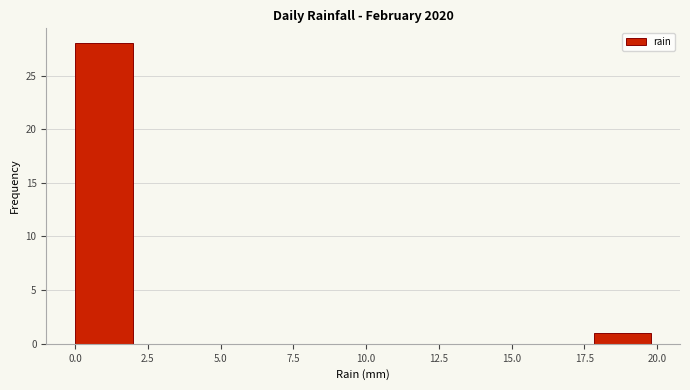

Around what value on the x-axis is the tallest bar? Give the approximate position of its centre, as read against the axis.

1.0